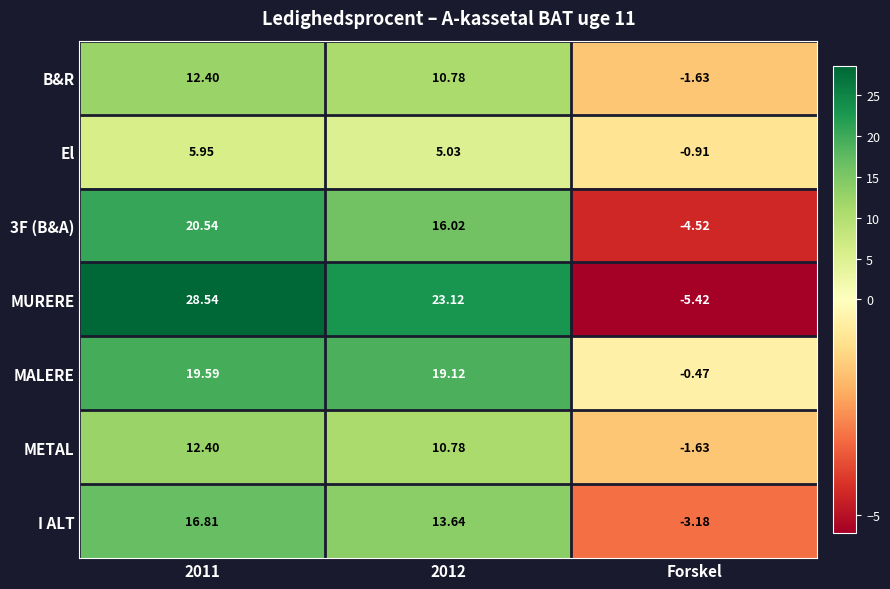

Which series has the largest total across all categories?

MURERE